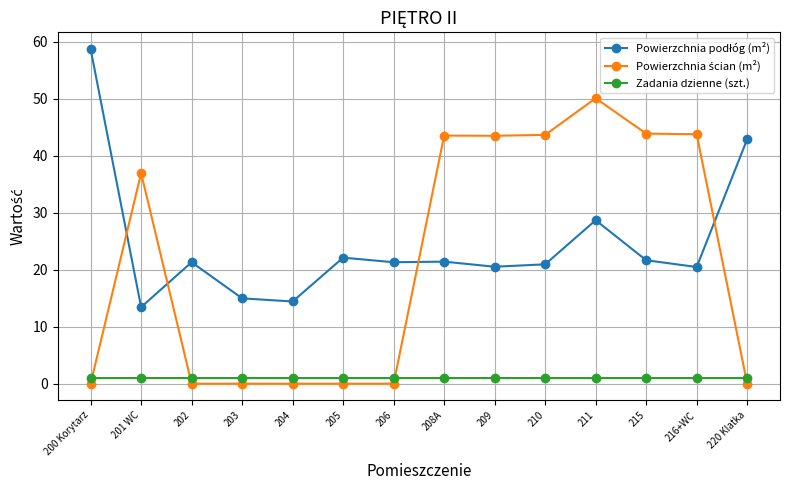

What is the label of the 5th point from the left?

204